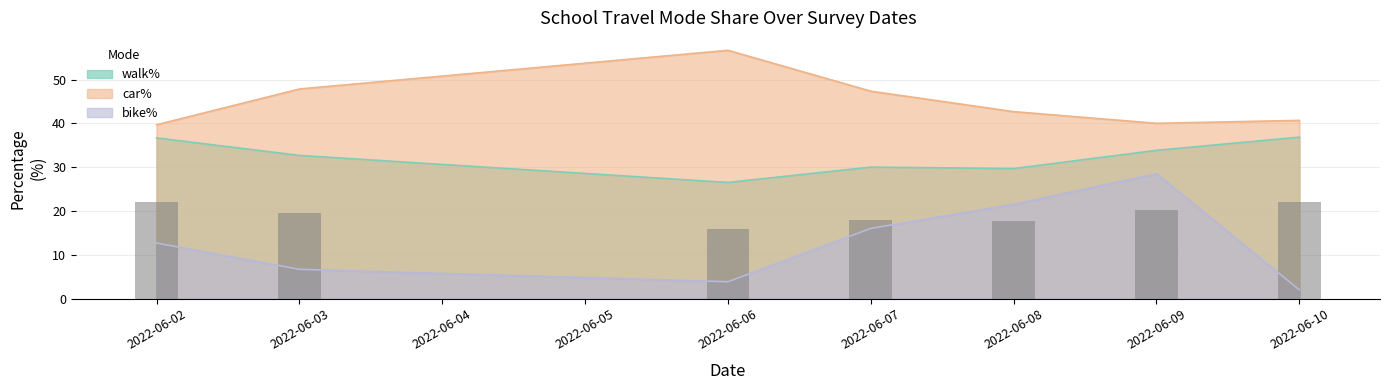

Which category has the highest value in the car% series?

2022-06-06